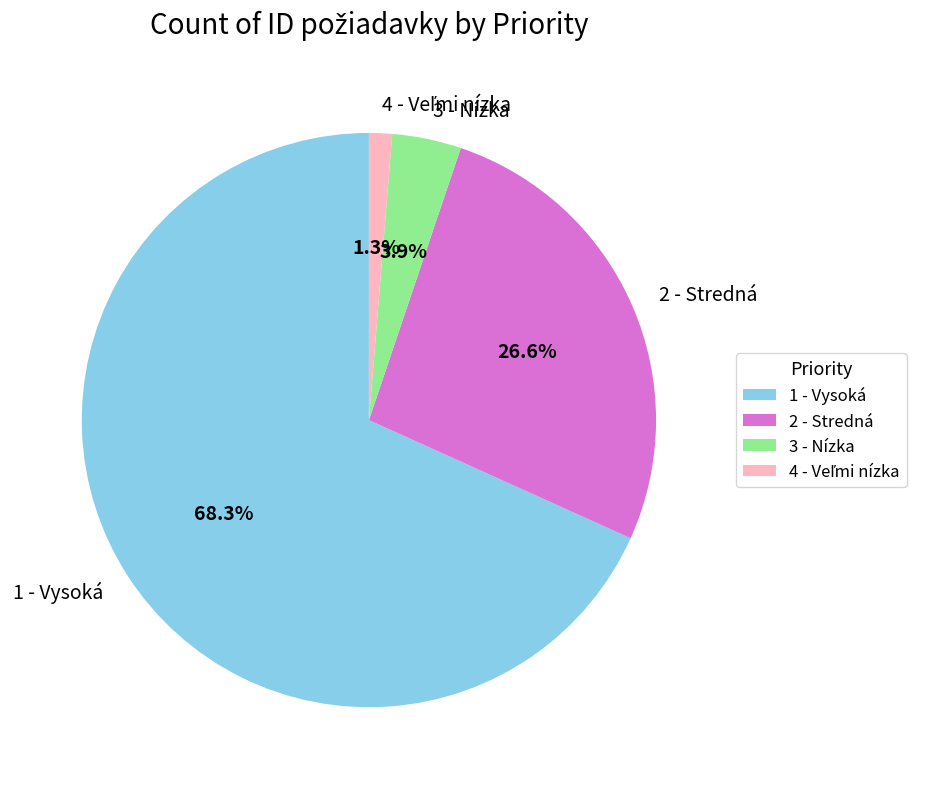

To the nearest percent, what is the difference between the 3 - Nízka and 1 - Vysoká slice percentages?

64%